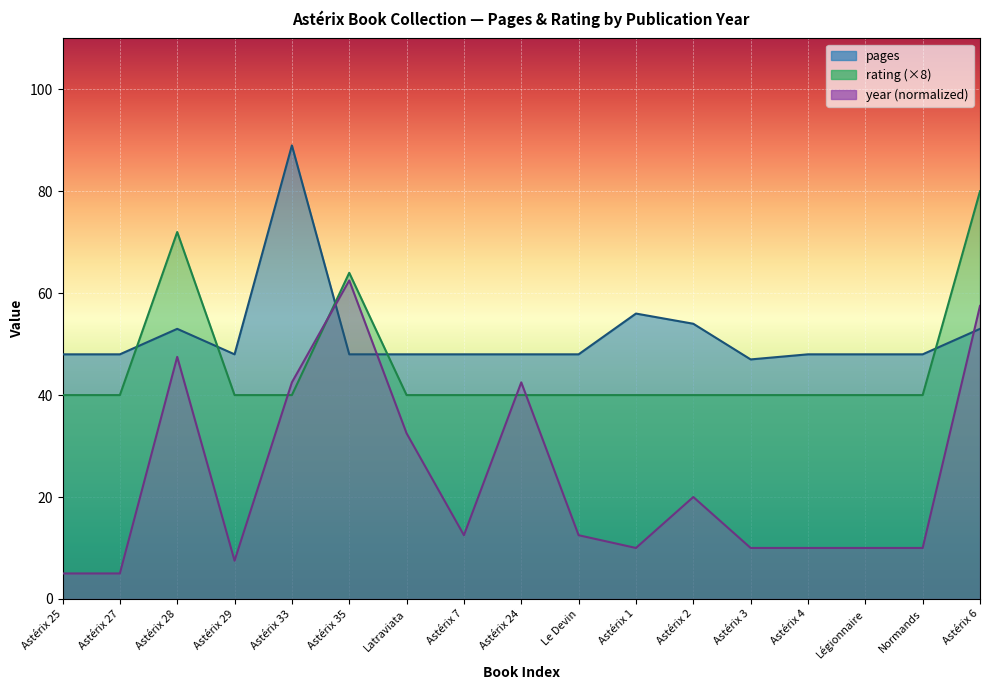

What position from the left is Astérix 1?

11